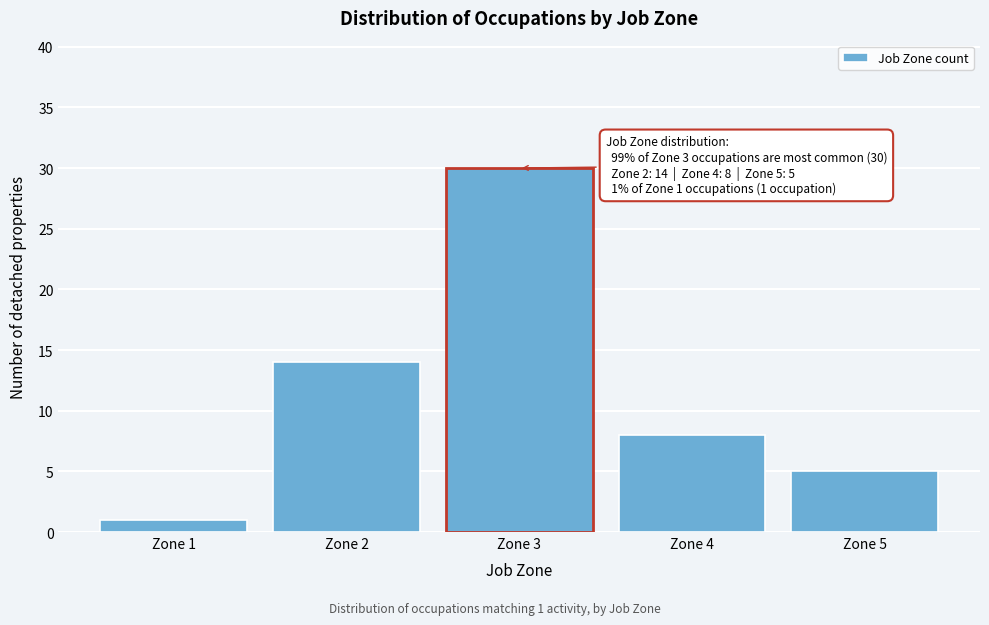

Reading left to right, extract all data points from this chart.

Zone 1=1	Zone 2=14	Zone 3=30	Zone 4=8	Zone 5=5